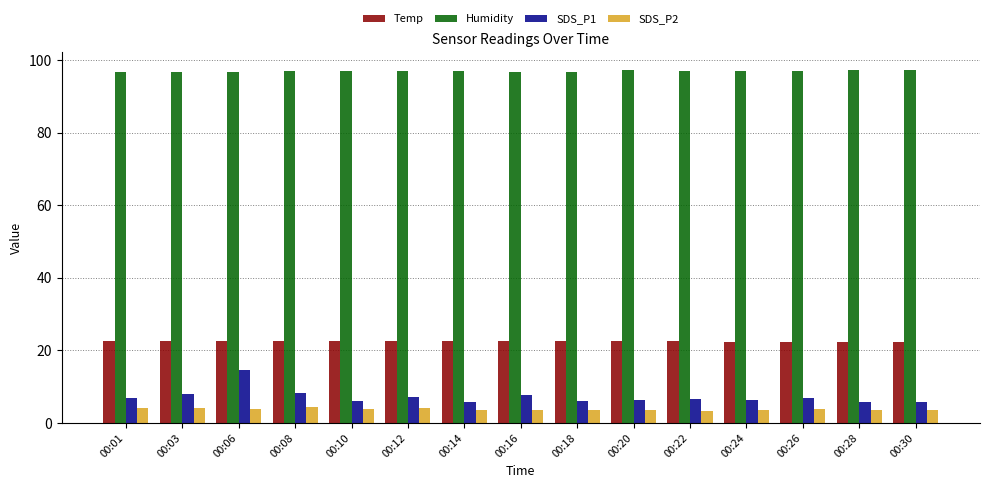

What are all the series names shown in the legend?

Temp, Humidity, SDS_P1, SDS_P2